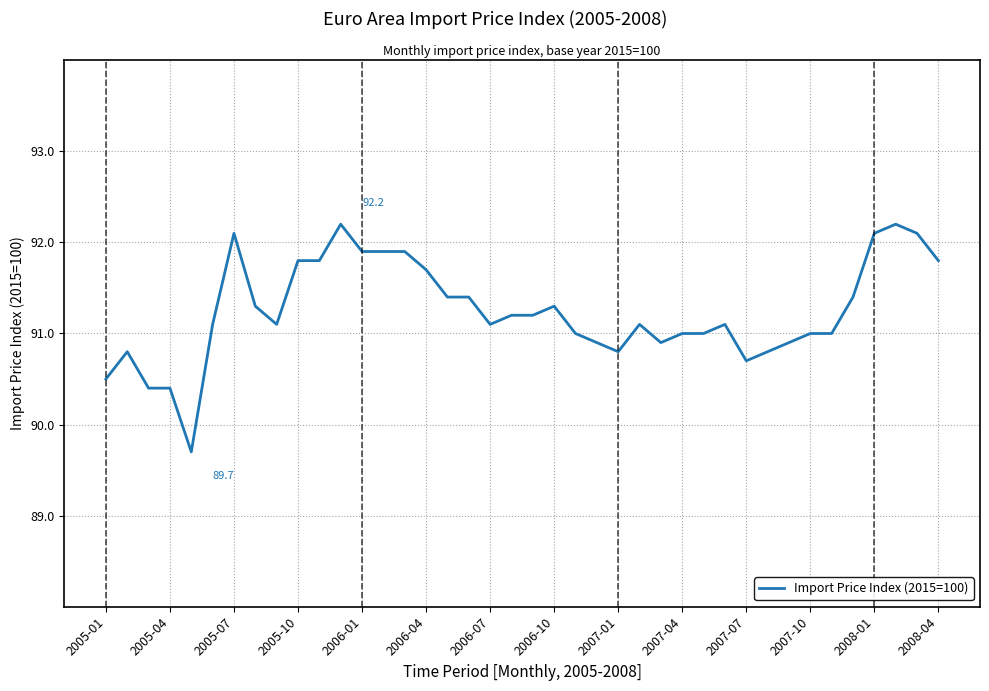

What is the difference between the maximum and minimum values?

2.5